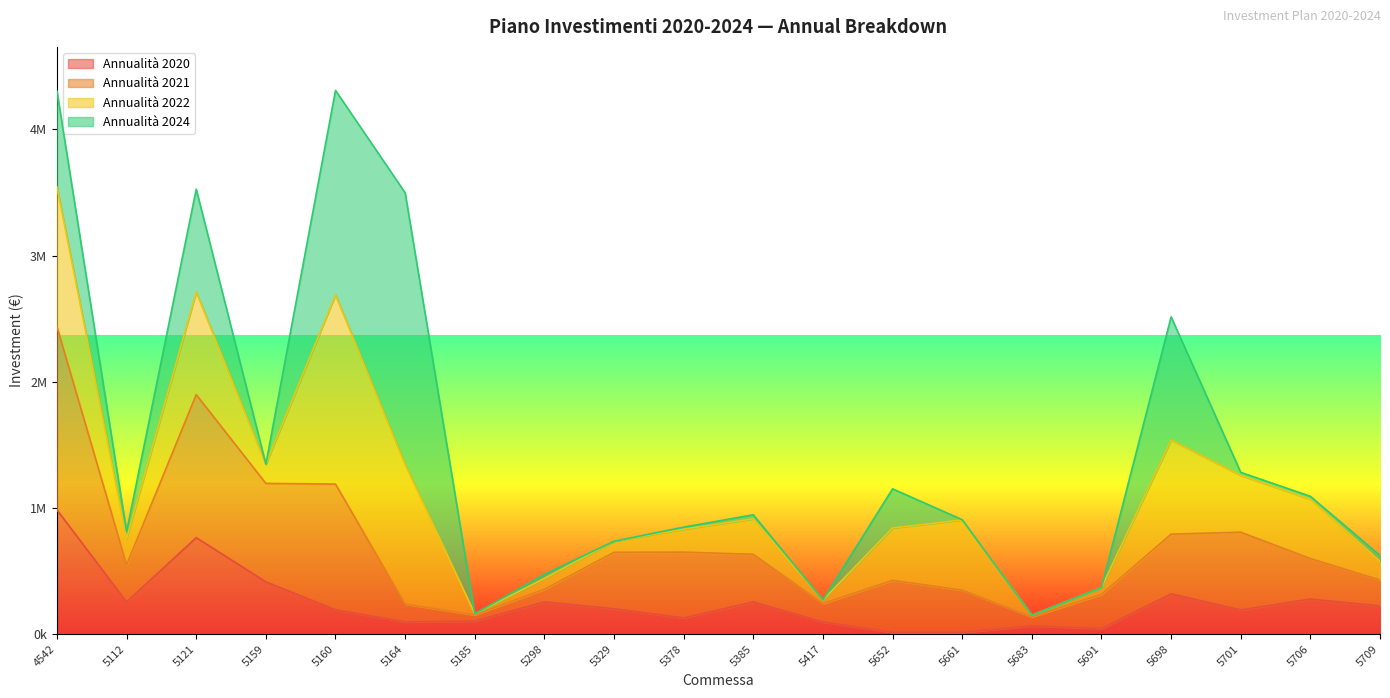

Which series ends up on top after the final intersection of Annualità 2020 and Annualità 2024?

Annualità 2020